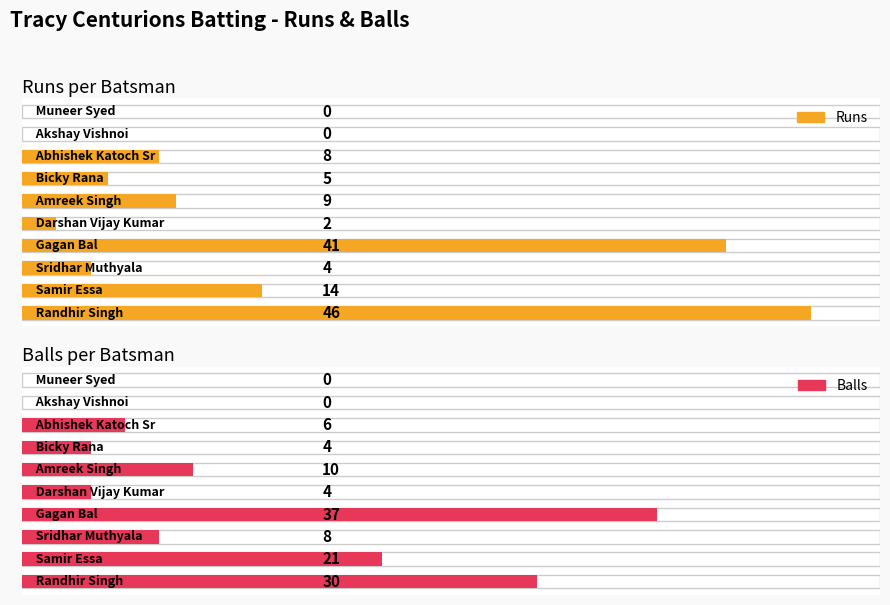

Reading right to left, what are all the values shown in this chart?

Runs: 0	0	8	5	9	2	41	4	14	46
Balls: 0	0	6	4	10	4	37	8	21	30